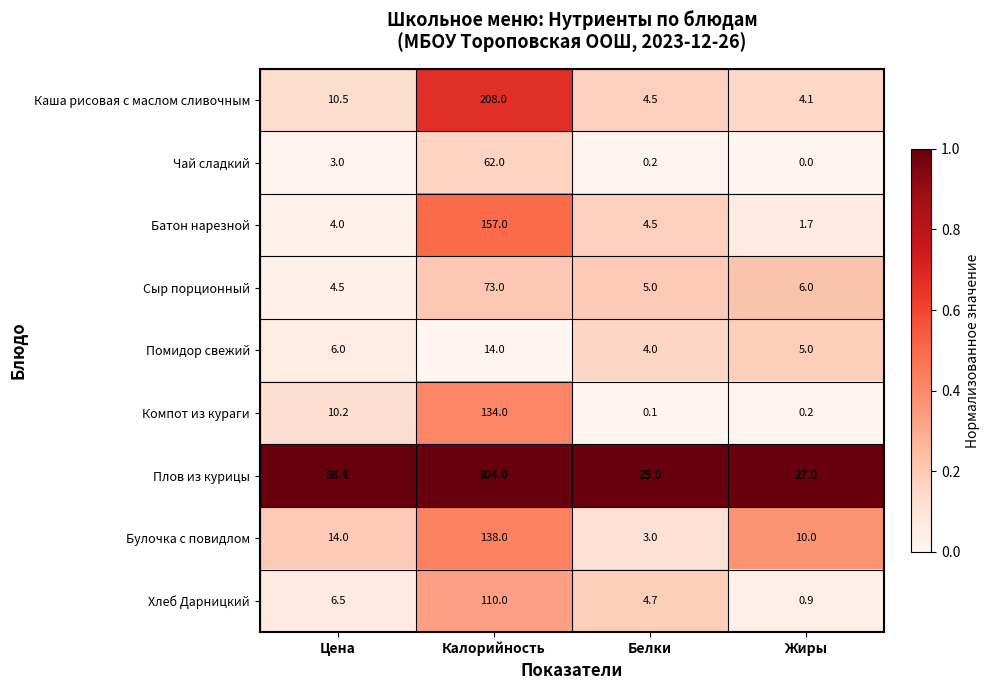

At how many categories does at least one series exceed 0?

4